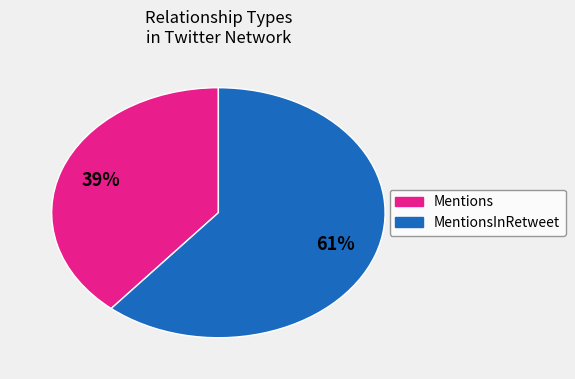

Combined, do Mentions and MentionsInRetweet account for over 50%?

Yes